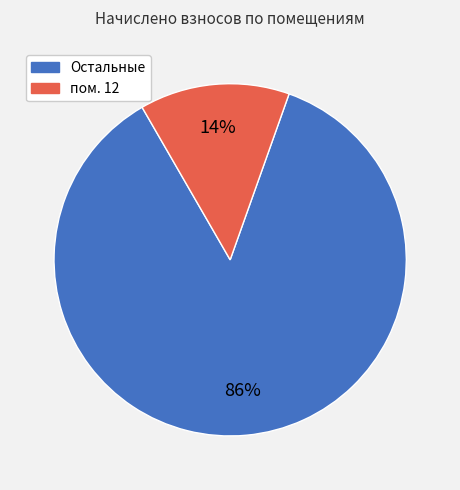

Is there a majority slice in this chart?

Yes